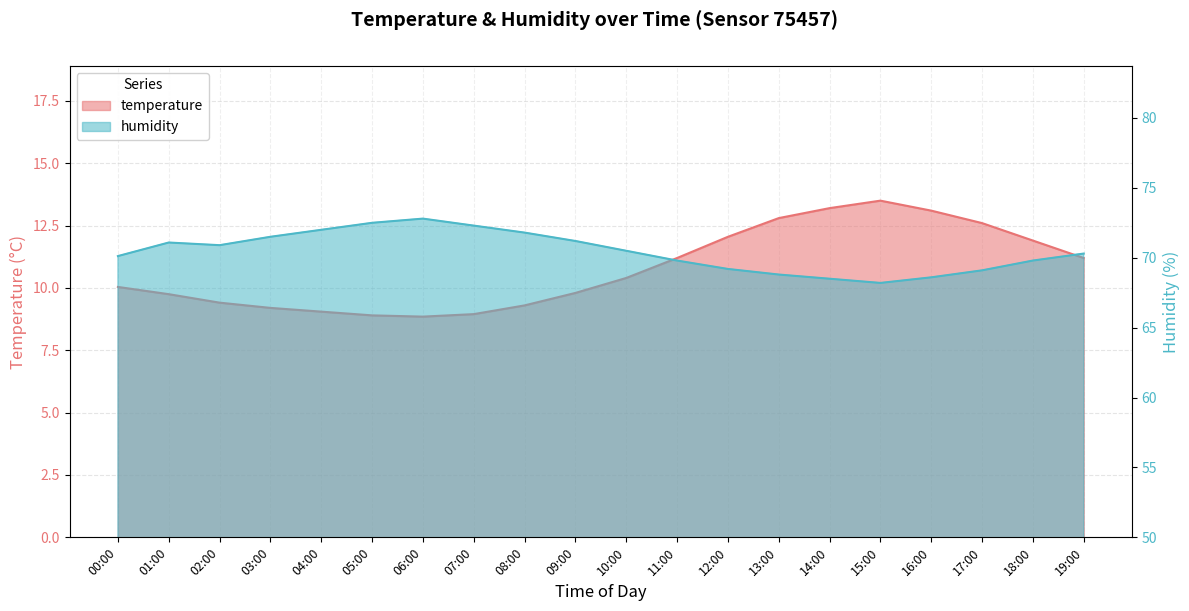

What is the difference between the second highest and second lowest values in the temperature series?

4.3